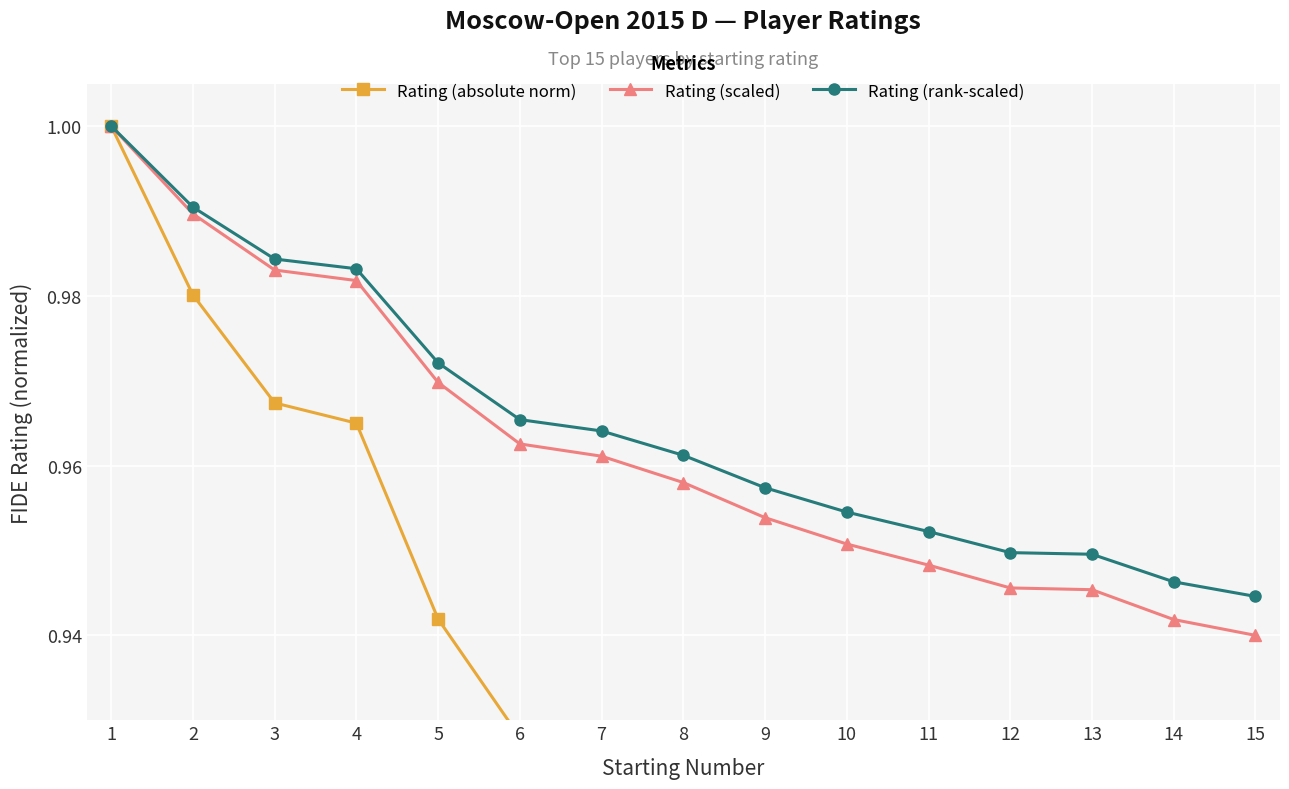

At how many categories does at least one series exceed 0?

15